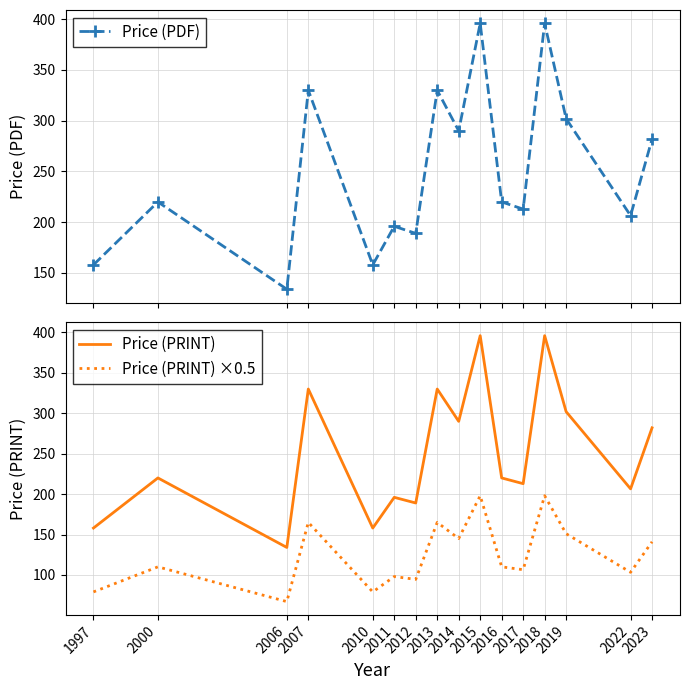

Which has a higher value, 2013 or 2011?

2013